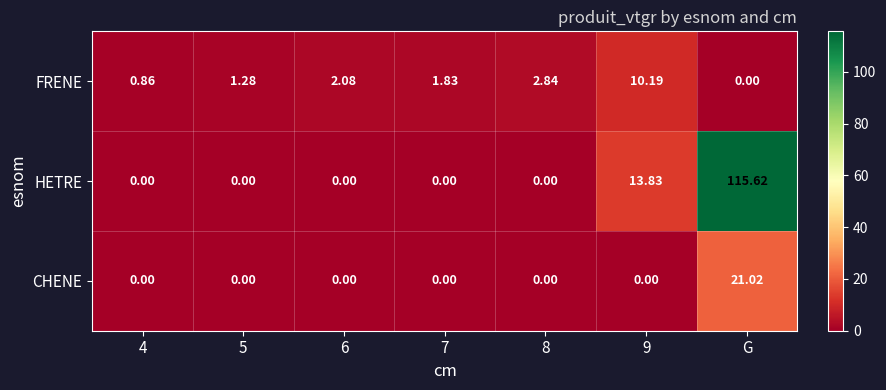

At which category is the sum across all series the highest?

G